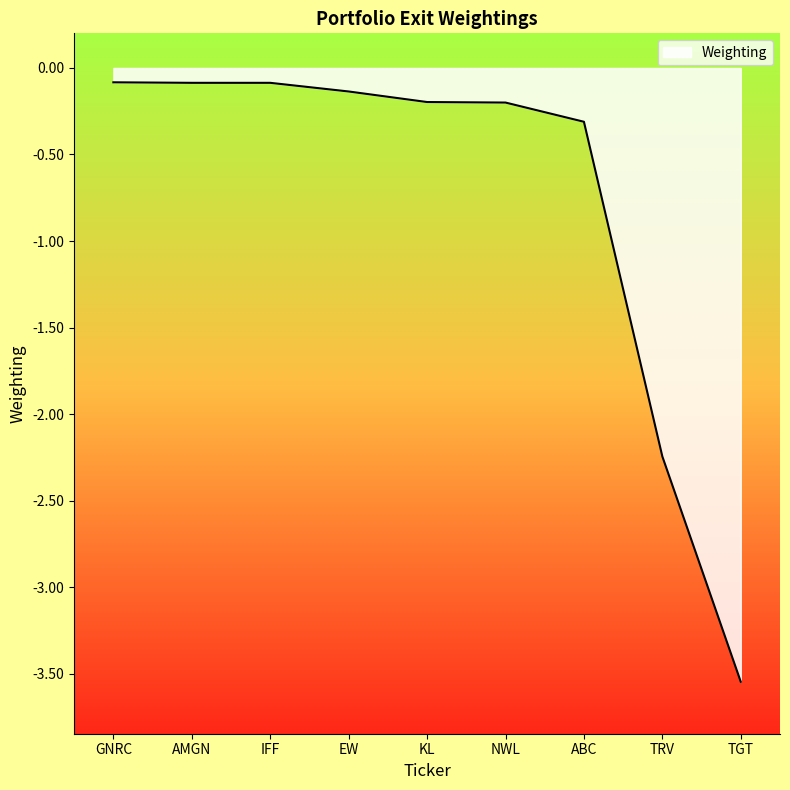

Which has a higher value, AMGN or ABC?

AMGN